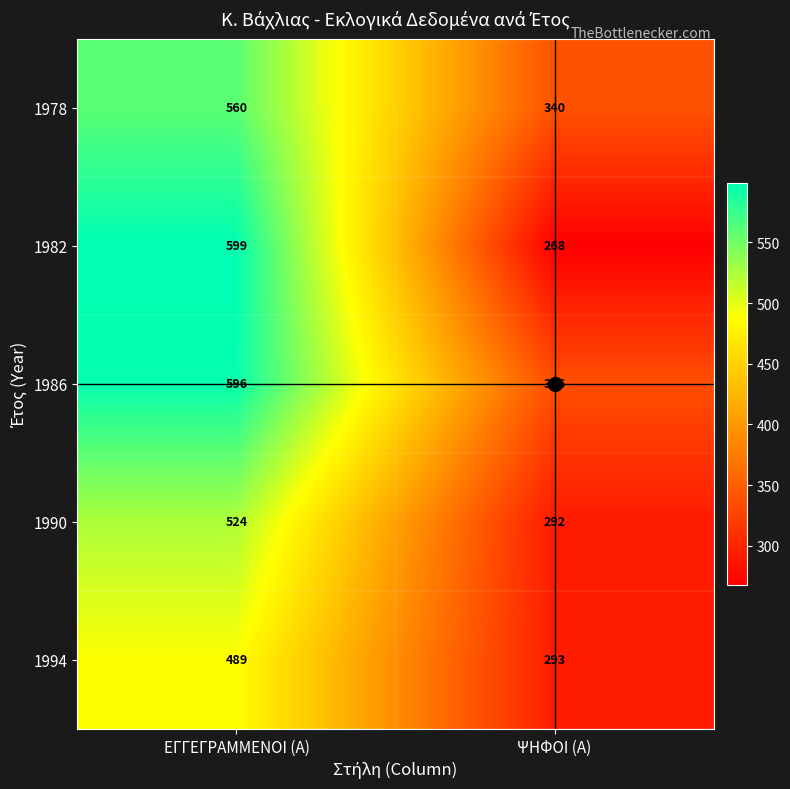

Rank the series at ΨΗΦΟΙ (Α) from highest to lowest value.

1978, 1986, 1994, 1990, 1982